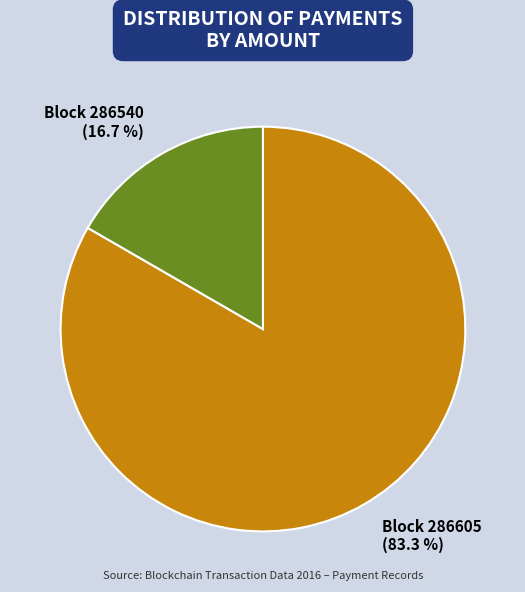

Is there a majority slice in this chart?

Yes